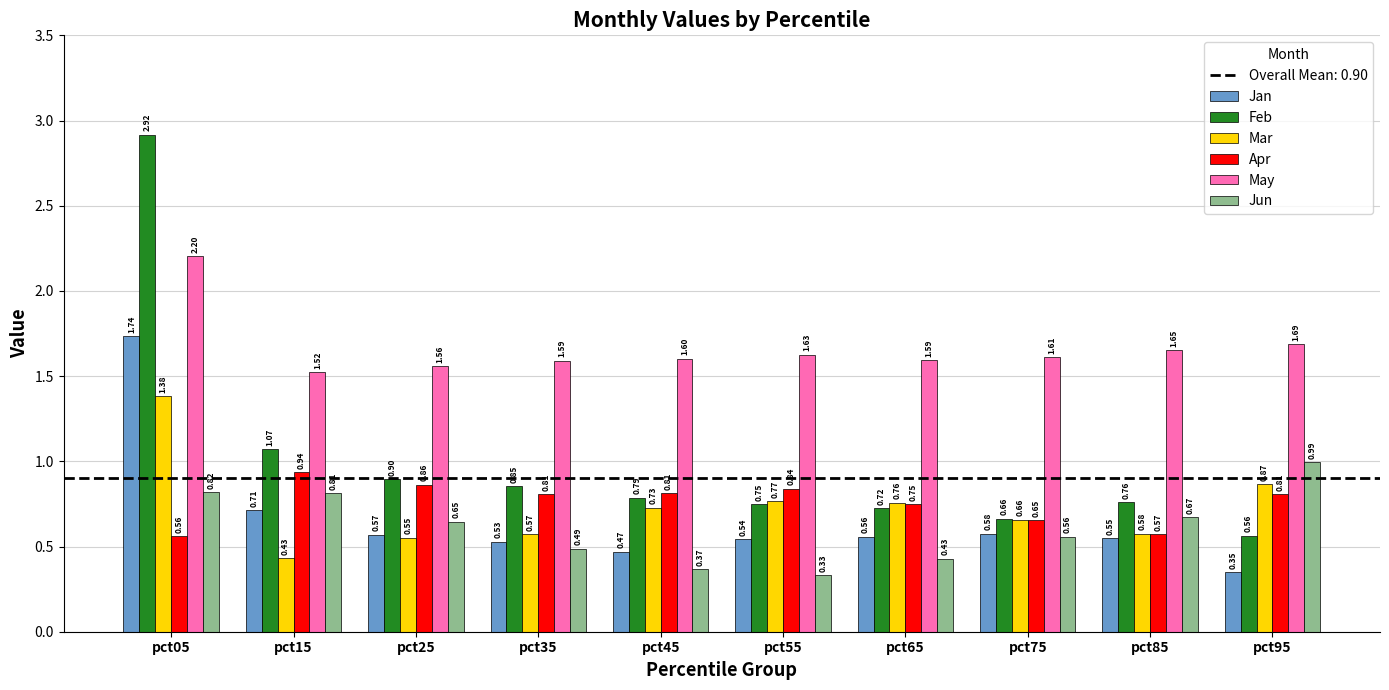

Are the bars grouped side by side (vs. stacked)?

Yes